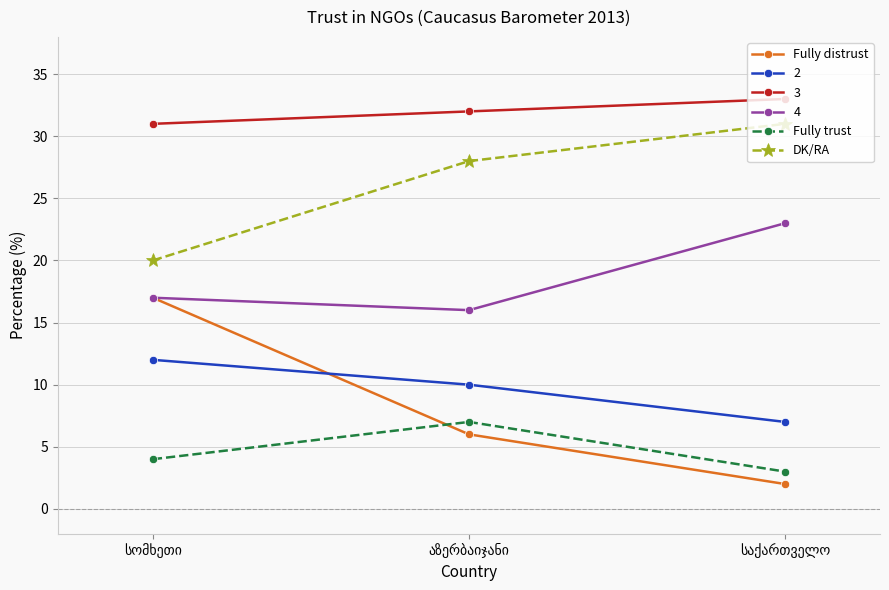

List the series in order of their peak value, highest first.

3, DK/RA, 4, Fully distrust, 2, Fully trust